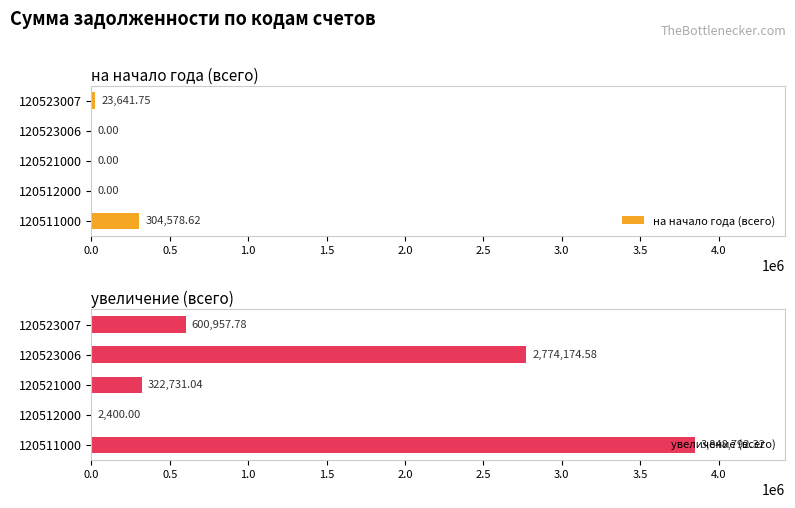

How many distinct data groups are displayed?

2